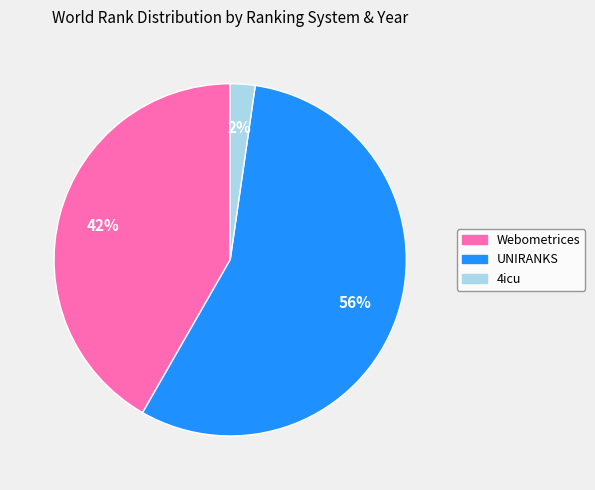

To the nearest percent, what is the difference between the largest and smallest slice percentages?

54%